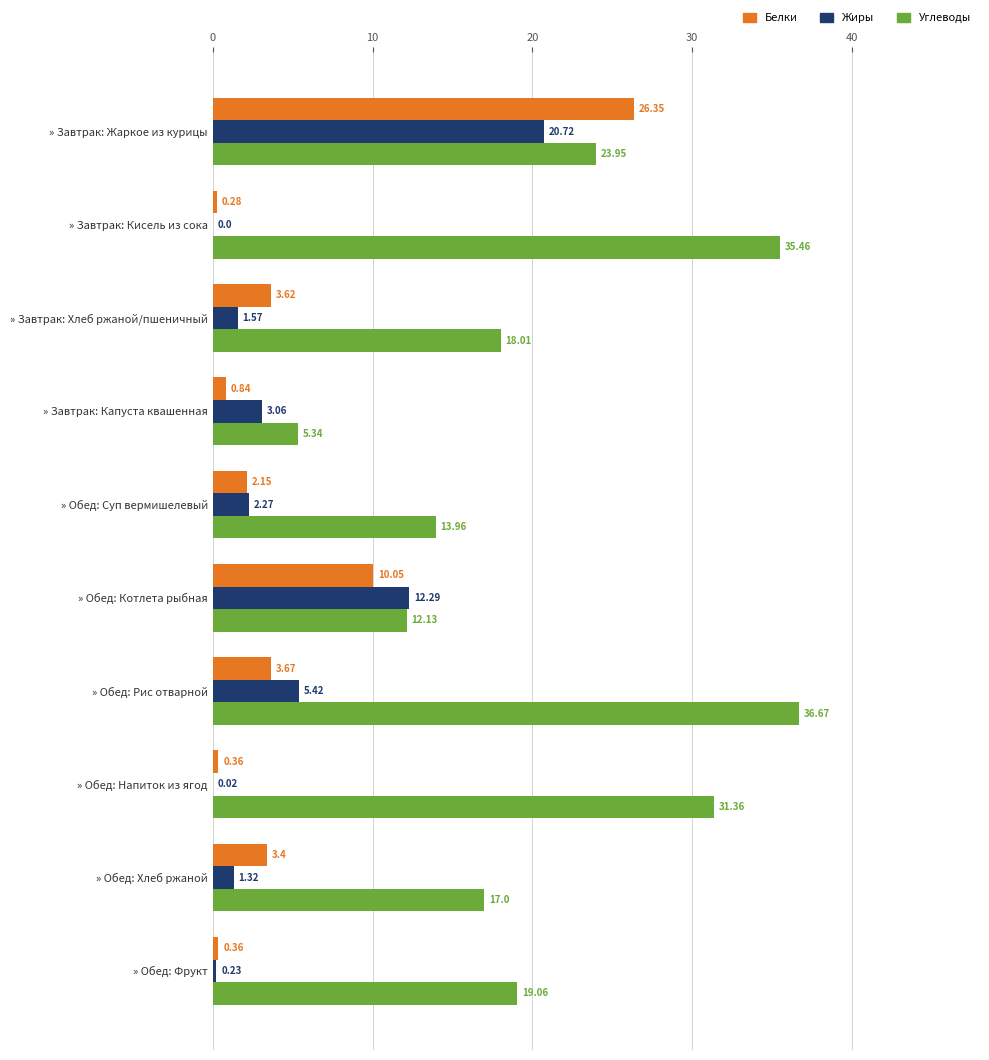

Where is Углеводы nearest to the value 21?

» Обед: Фрукт